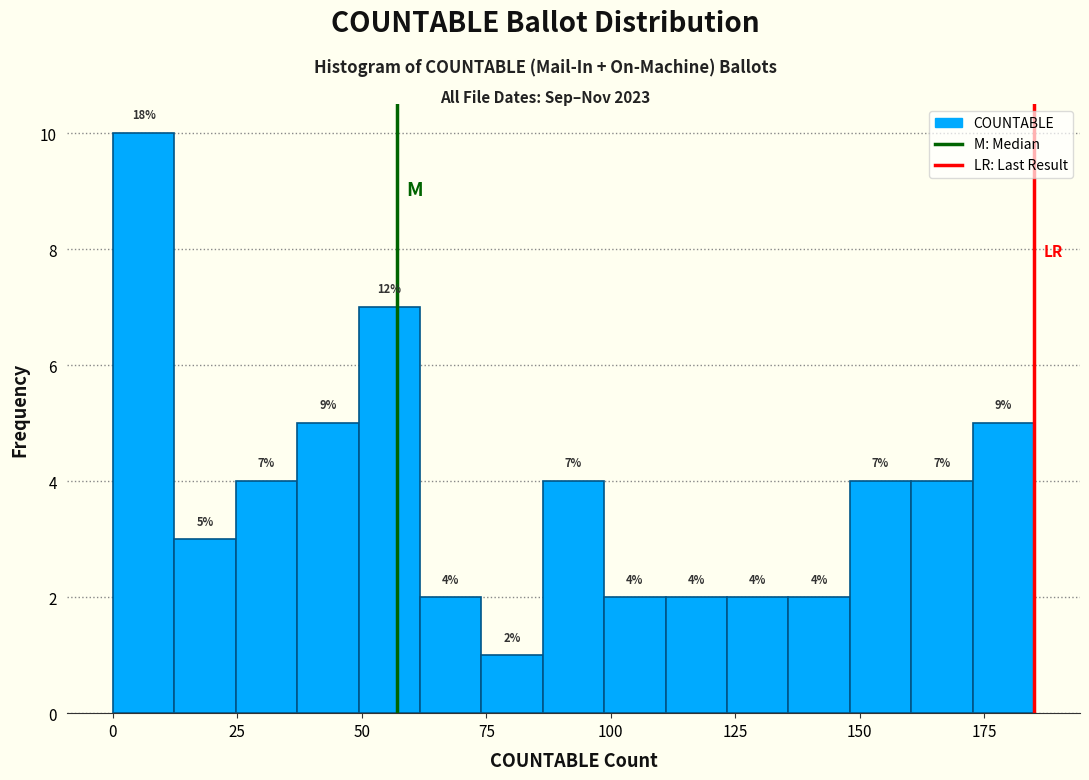

Read against the x-axis, roughly where is the centre of the tallest bar?

5